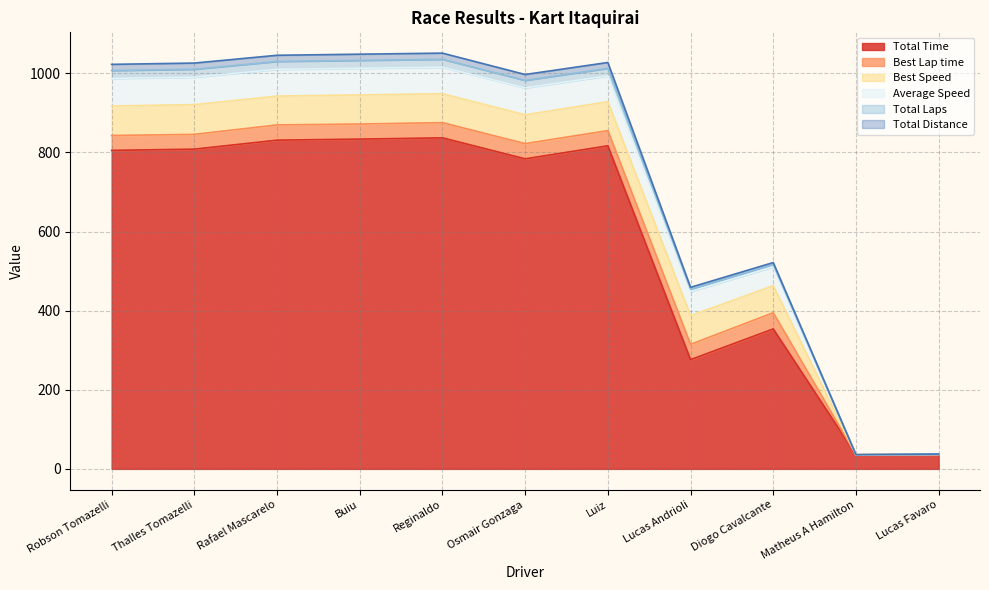

True or false: Total Time has a value of 783.9 at Osmair Gonzaga.

True